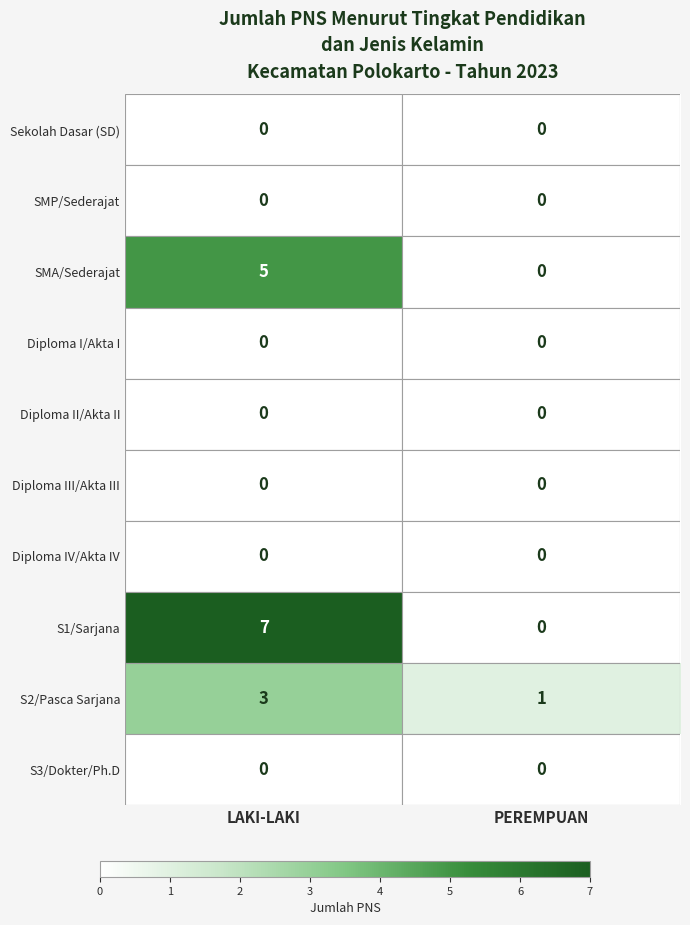

Rank the categories by SMA/Sederajat value from highest to lowest.

LAKI-LAKI, PEREMPUAN